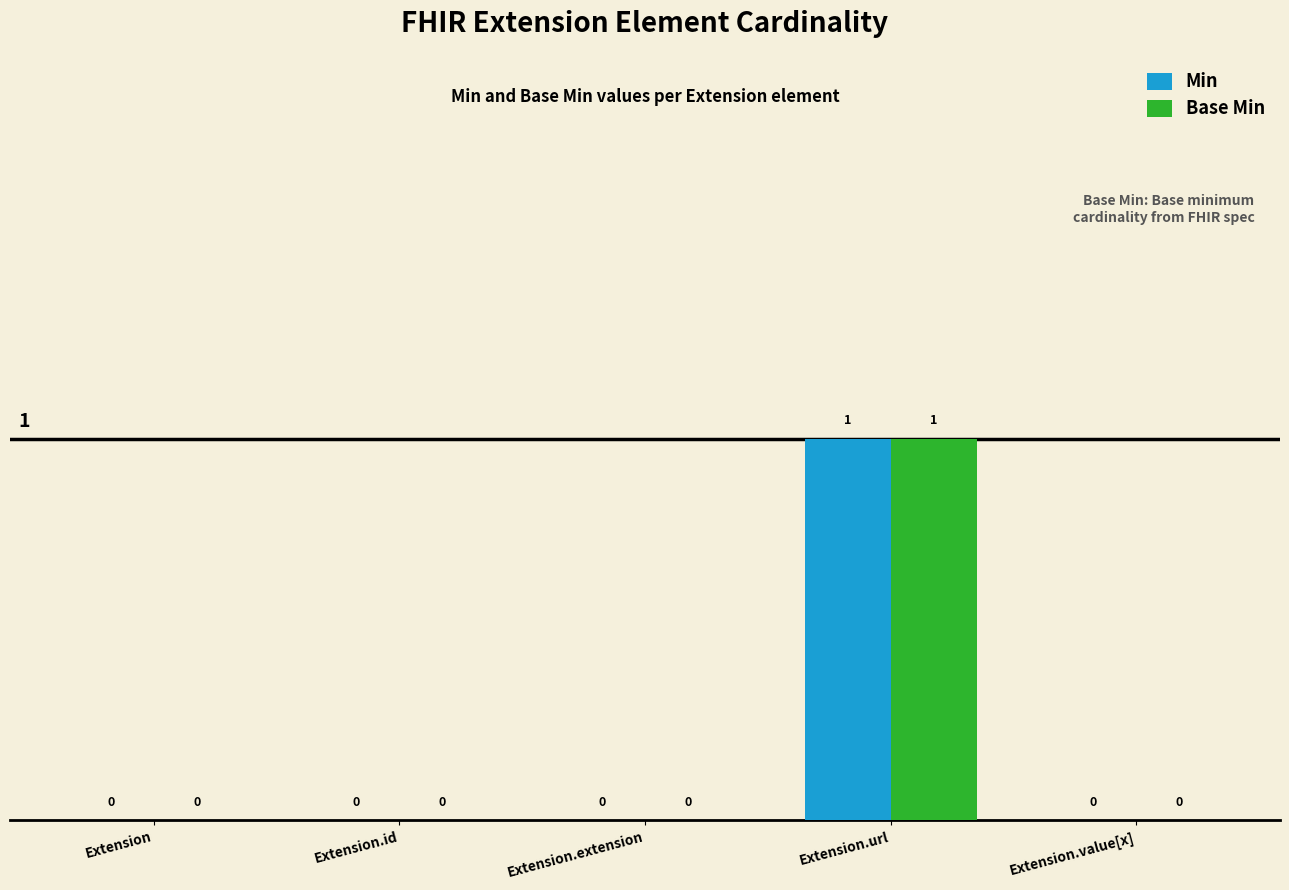

Which category has the highest value in the Min series?

Extension.url